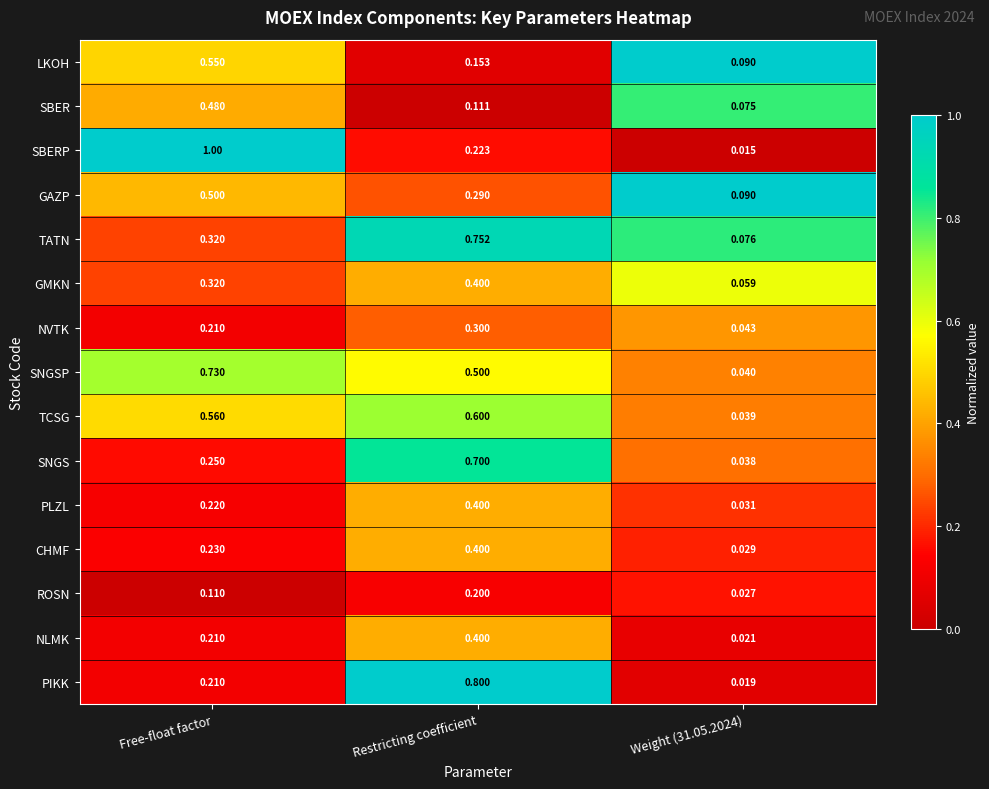

Which label corresponds to the largest value in the chart?

Free-float factor